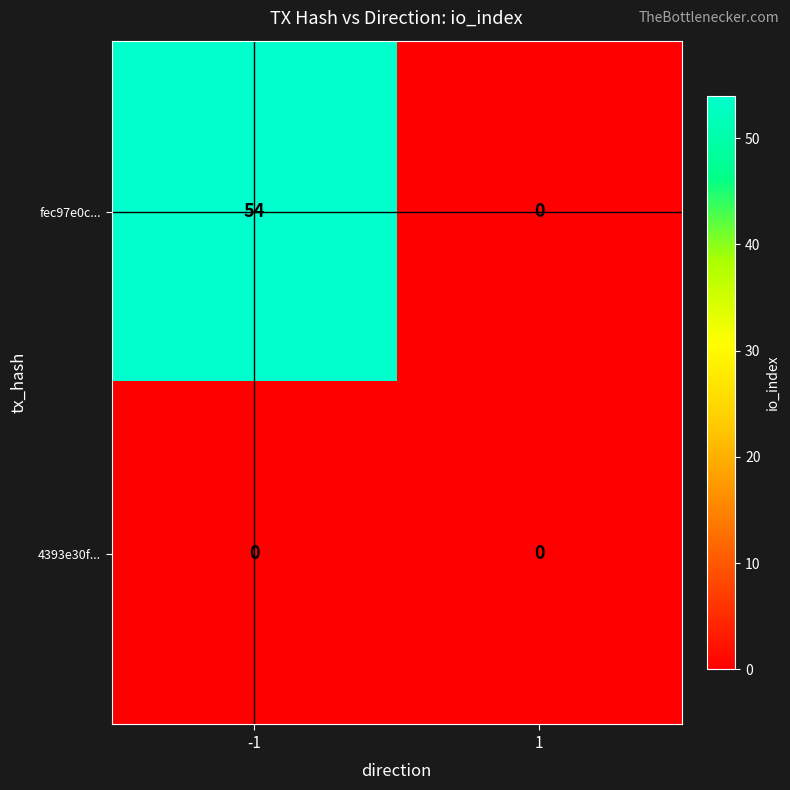

Reading left to right, transcribe all the data shown in this chart.

fec97e0c...: 54	0
4393e30f...: 0	0